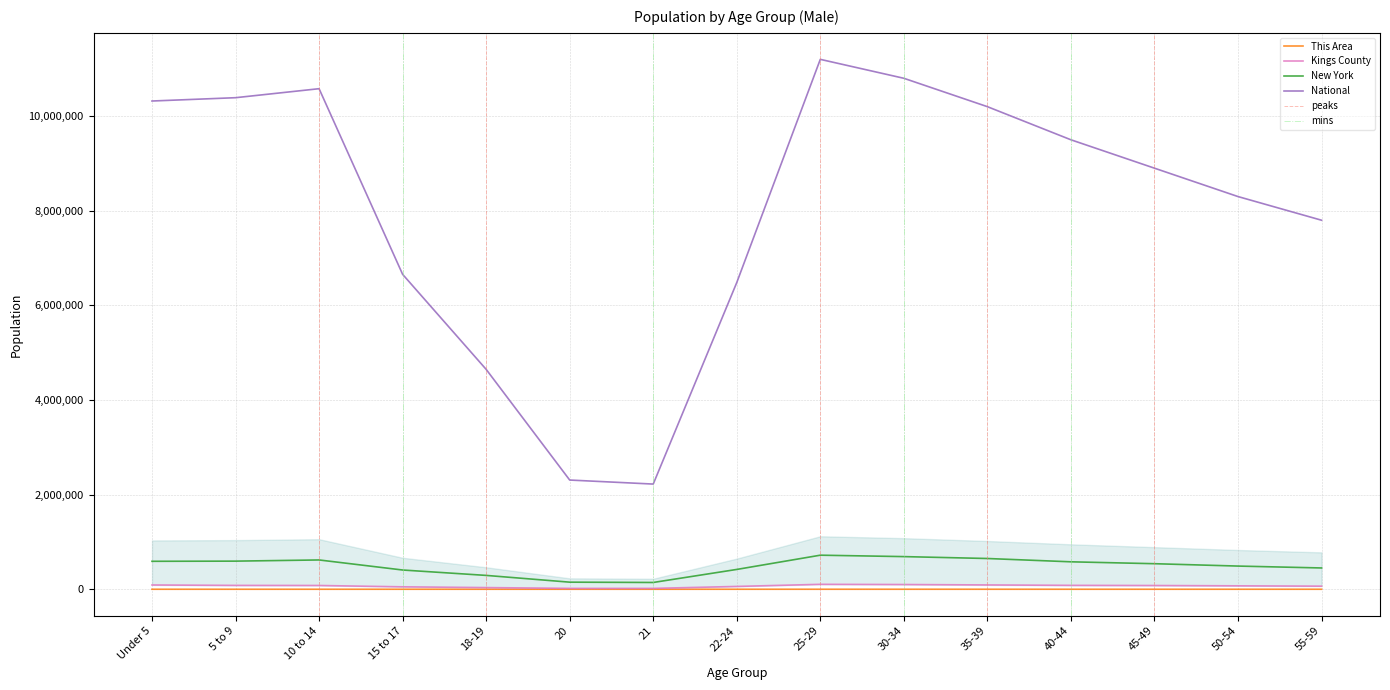

Between 21 and 15 to 17, which is larger?

15 to 17